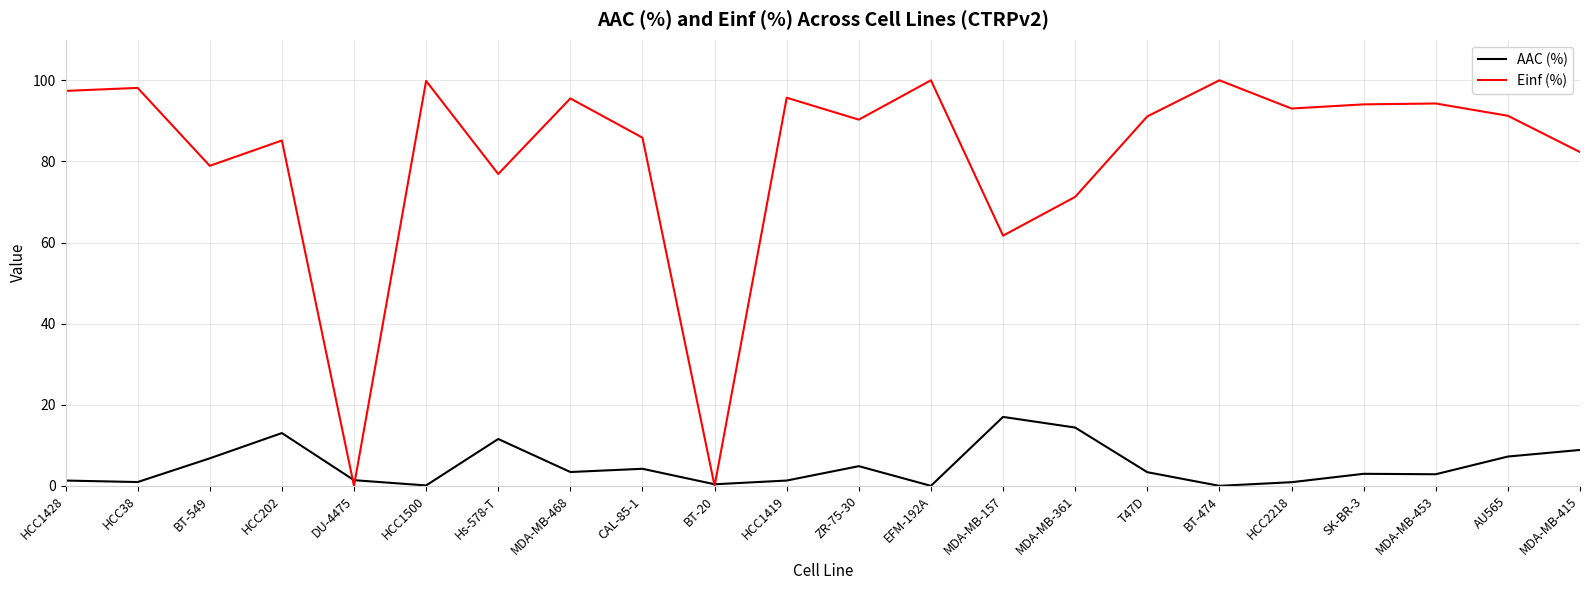

What is the highest value of the Einf (%) series?

100.0